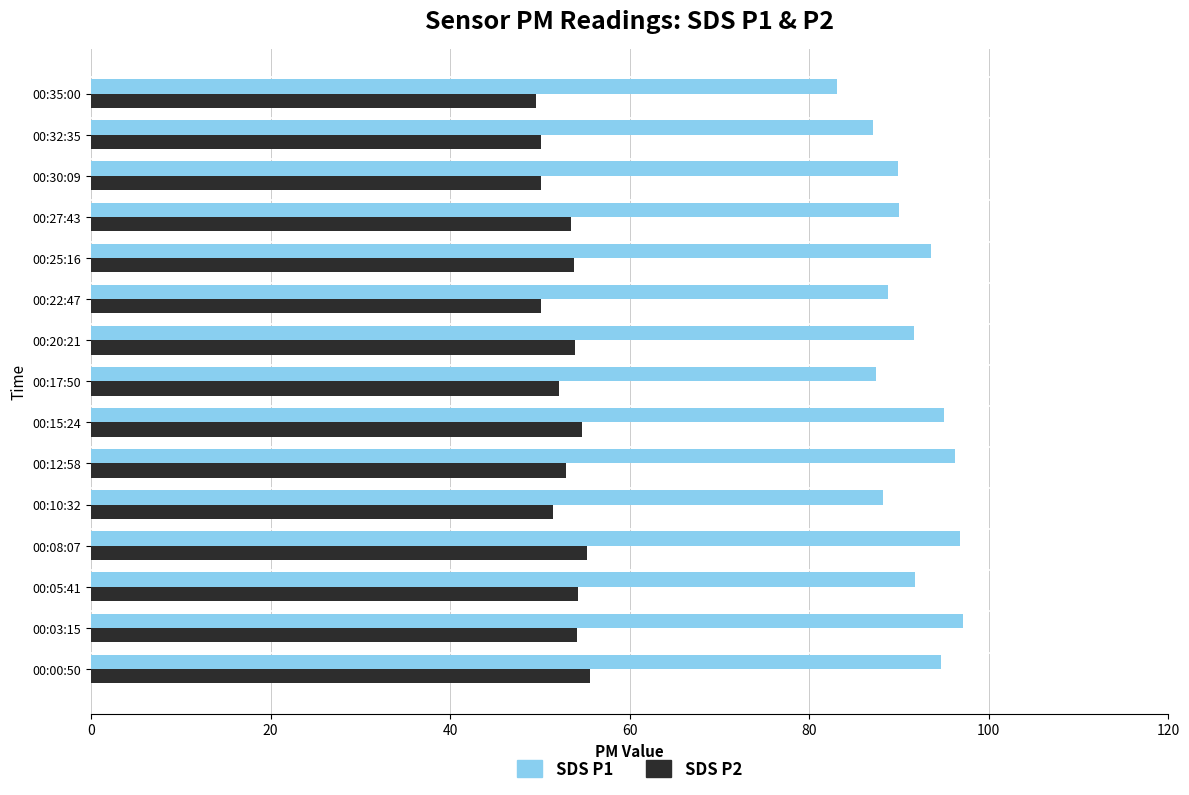

How many data points does each series have?

15